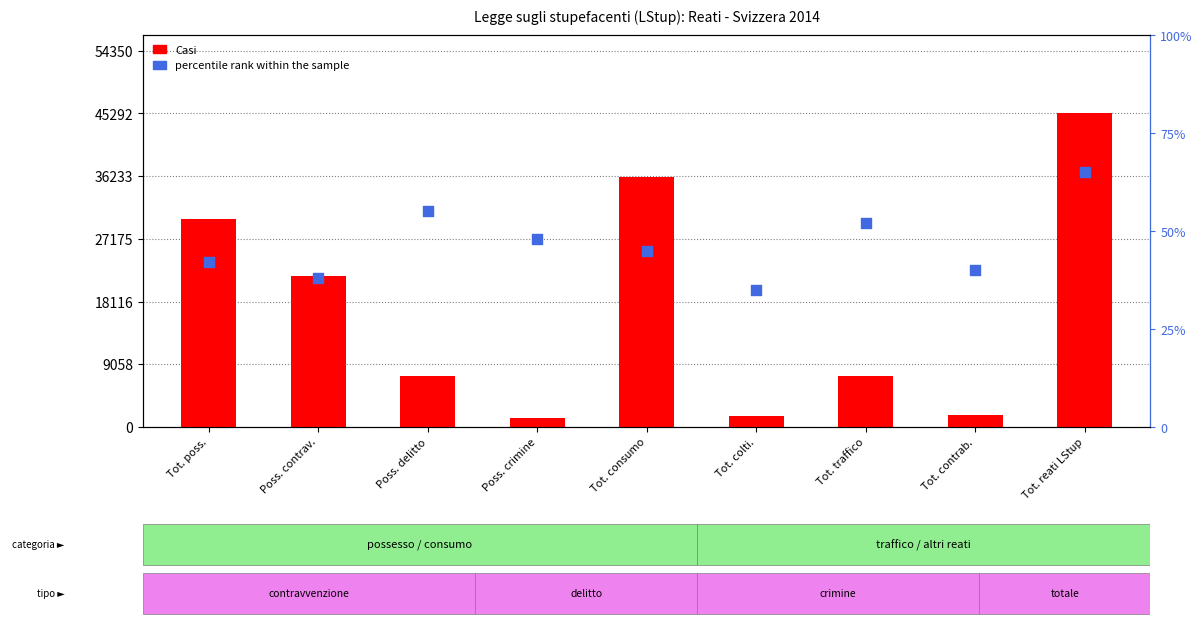

At how many categories does at least one series exceed 10728?

4